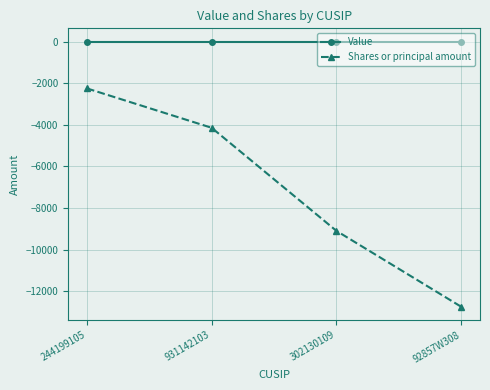

True or false: Shares or principal amount and Value cross at least once.

False